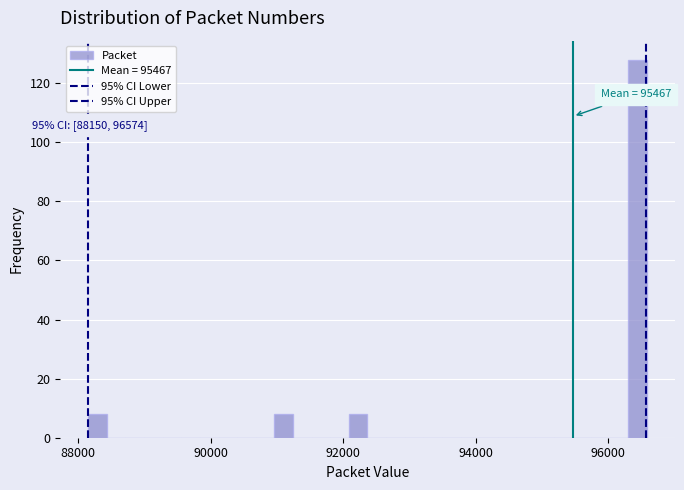

Read against the x-axis, roughly where is the centre of the tallest bar?

96400